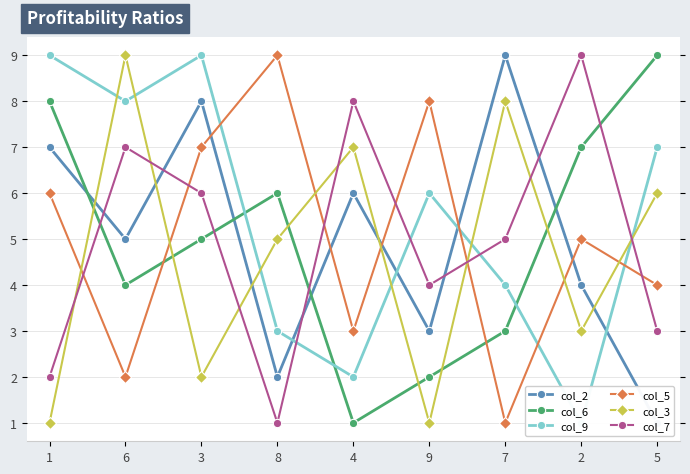

Where is the first local maximum for col_2?

3